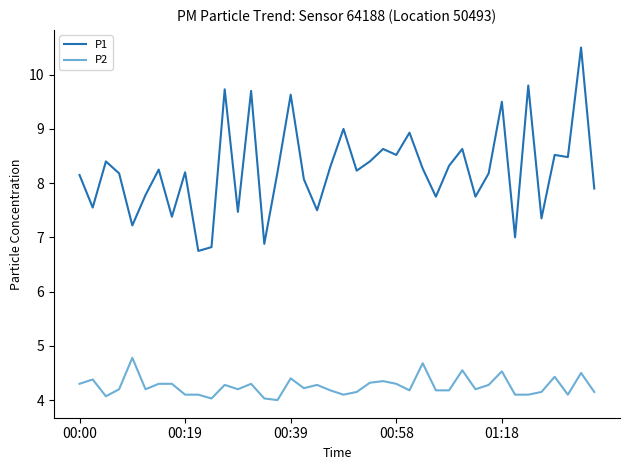

True or false: P2 and P1 intersect in this chart.

False